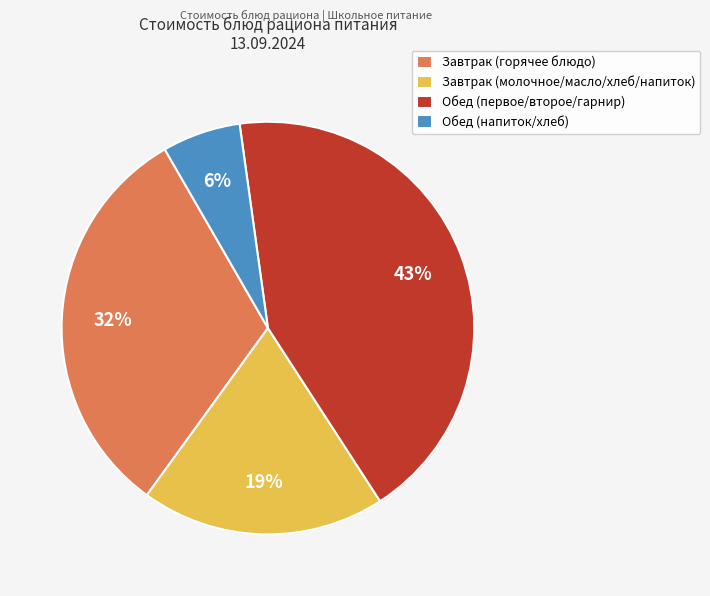

What percentage is the Завтрак (горячее блюдо) slice, to the nearest percent?

32%